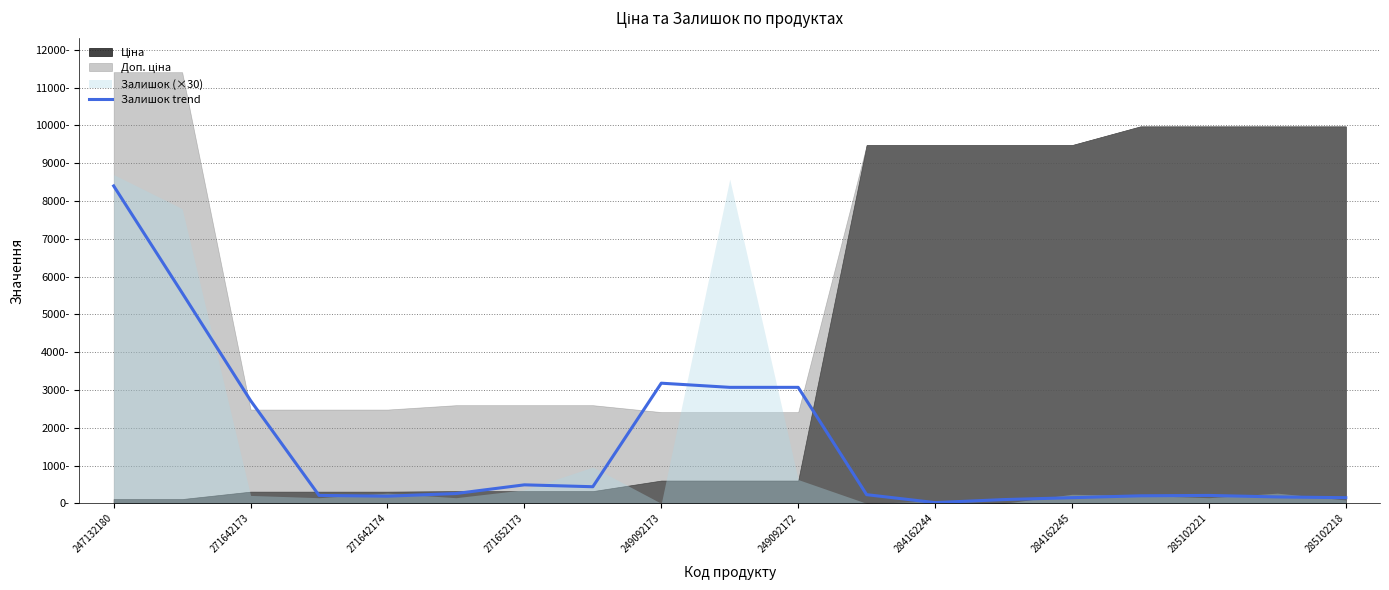

At which category does the chart reach its peak across all series?

247132180